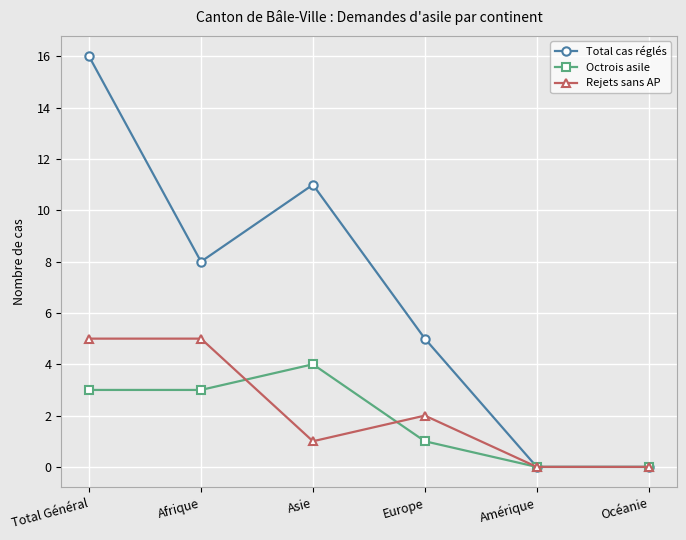

What is the sum of the Rejets sans AP values at Amérique and Afrique?

5